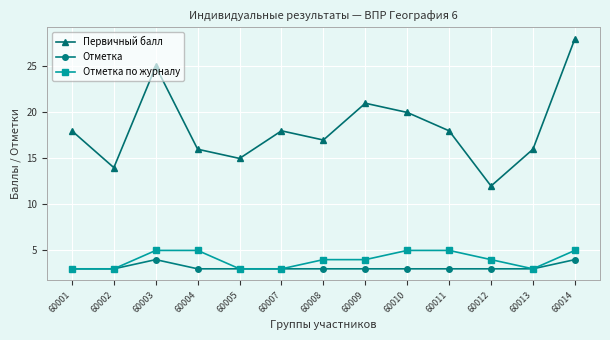

Which label corresponds to the largest value in the chart?

60014